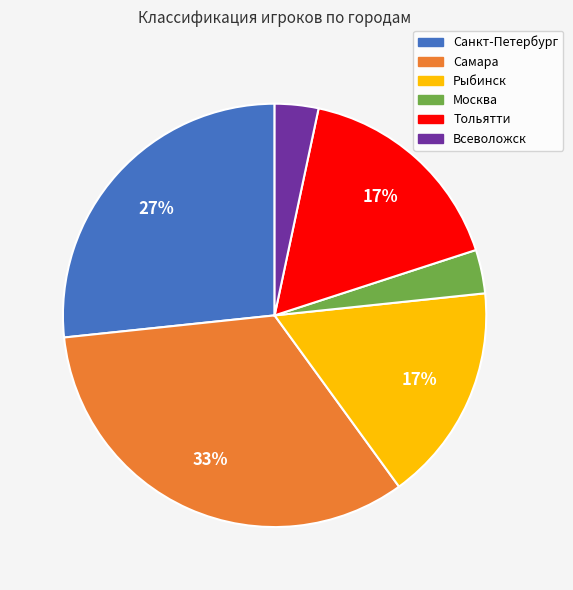

How many segments does this pie chart have?

6